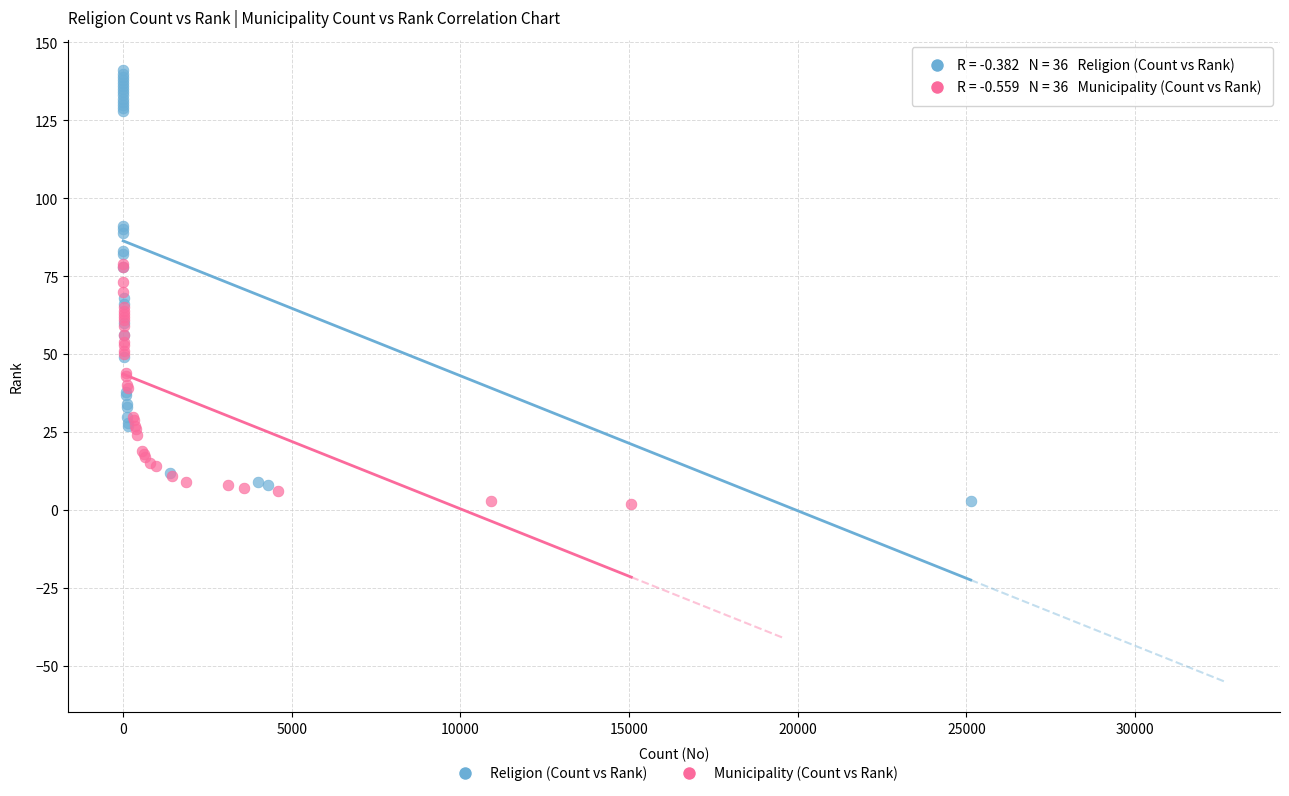

Which series has the largest Y range (max minus min)?

Religion (Count vs Rank)